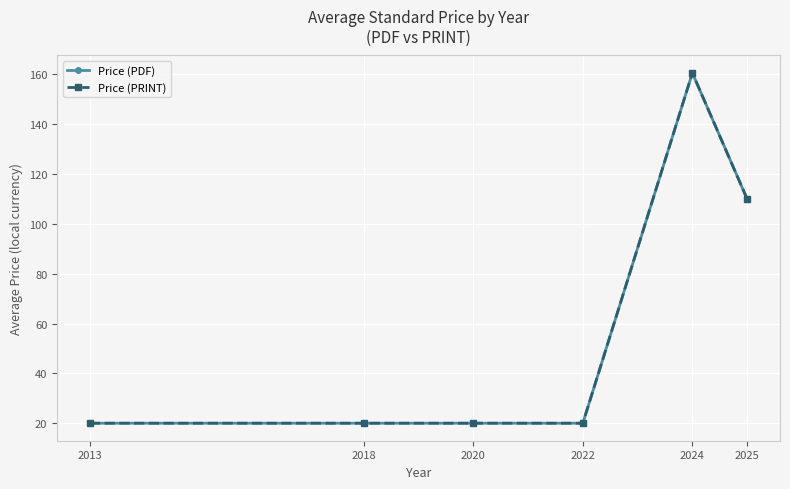

Is it true that Price (PRINT) equals 20.0 at 2013?

True